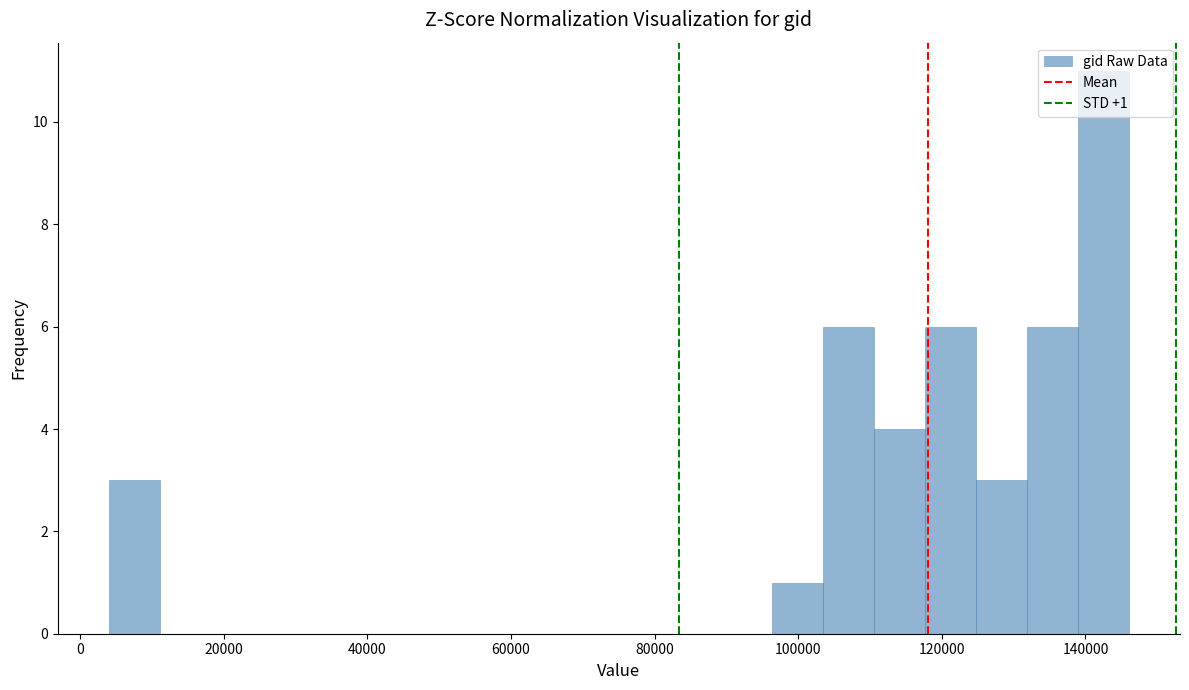

Around what value on the x-axis is the tallest bar? Give the approximate position of its centre, as read against the axis.

142000